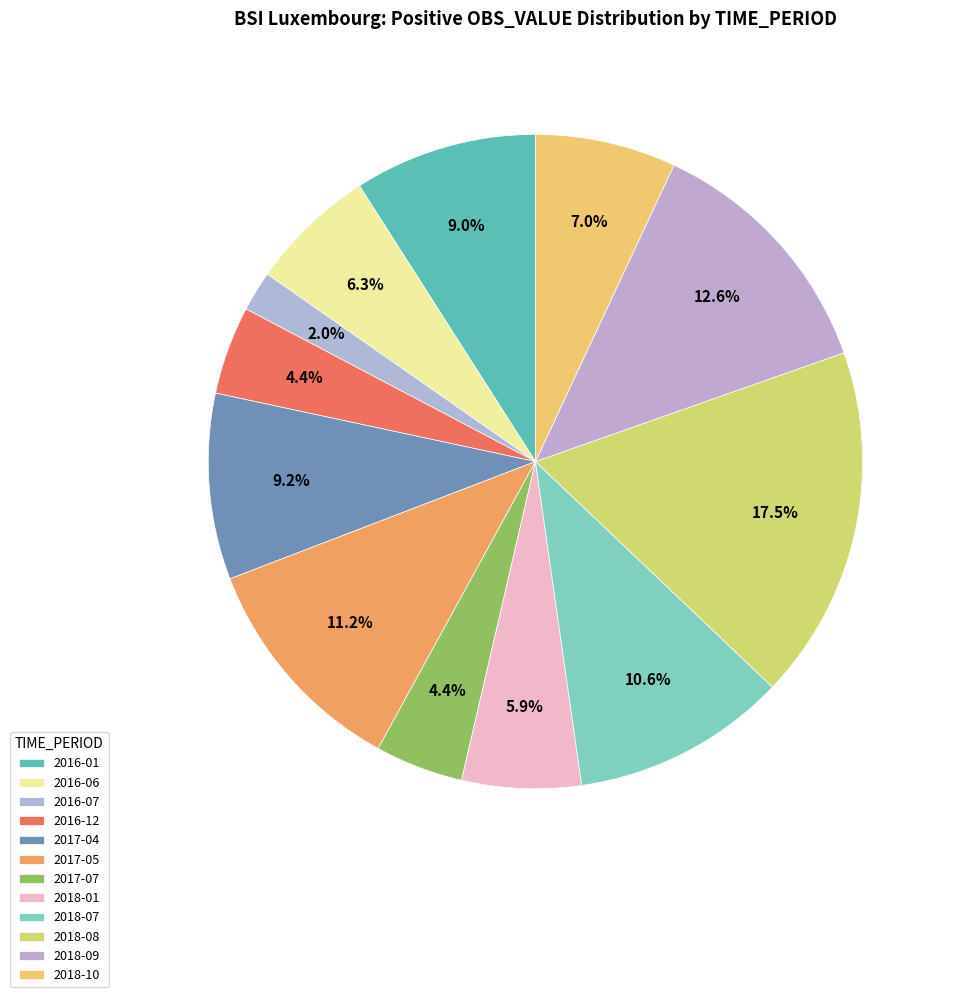

What is the ratio of the value at 2016-07 to the value at 2018-08?

0.1